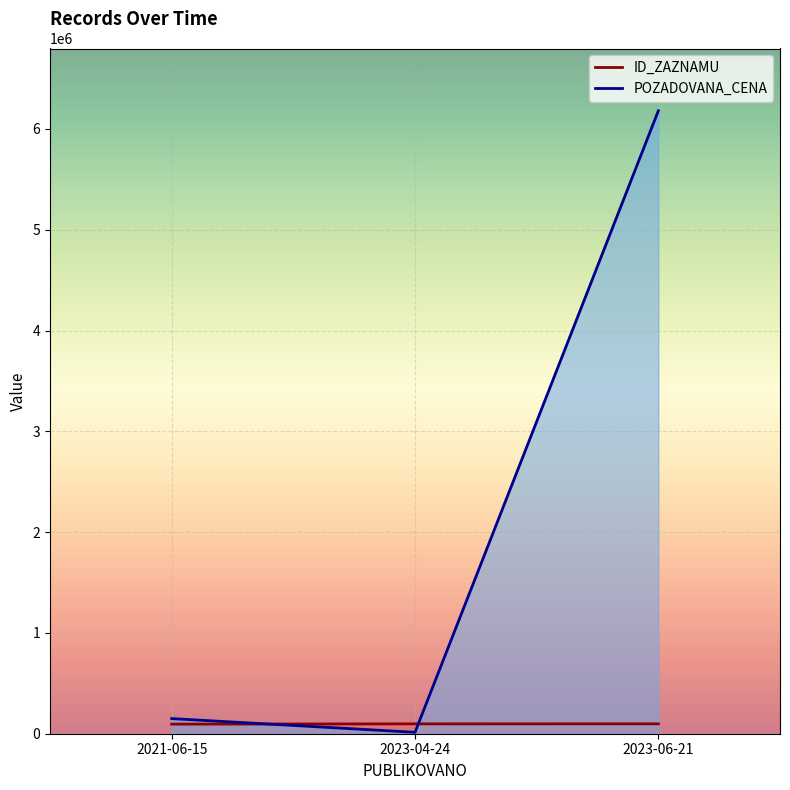

What are all the series names shown in the legend?

ID_ZAZNAMU, POZADOVANA_CENA